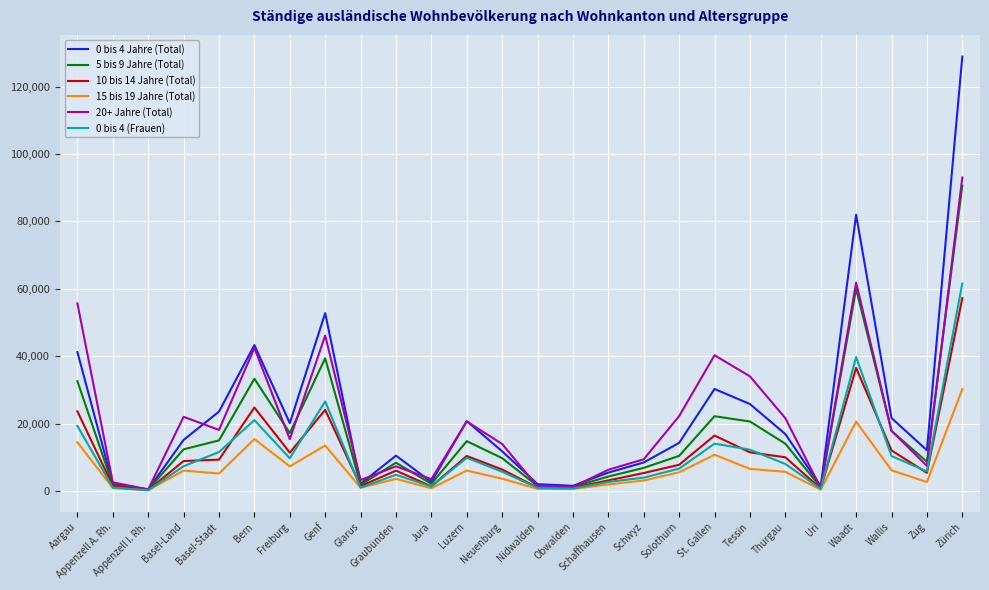

Which series has the largest range (max minus min)?

0 bis 4 Jahre (Total)